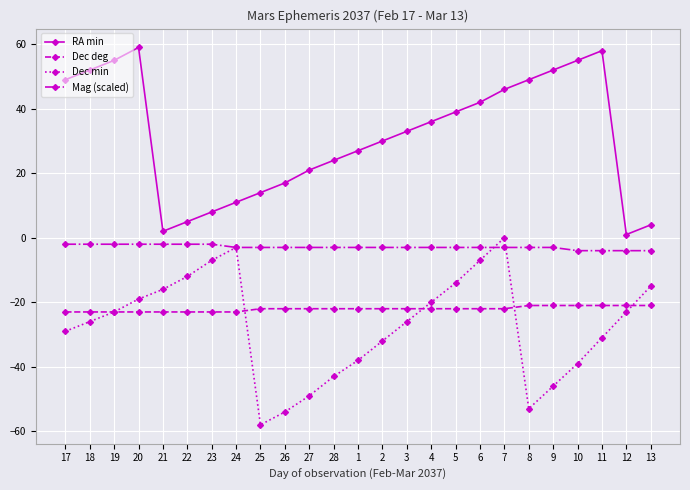

What is the total value across all series at 9?

-18